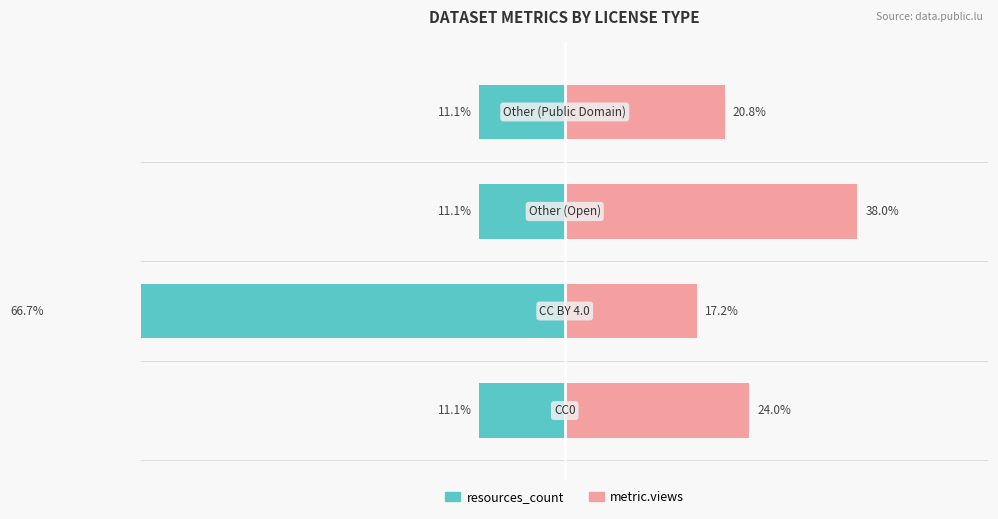

What is the value of the resources_count bar at the 2nd from the left?

-66.7